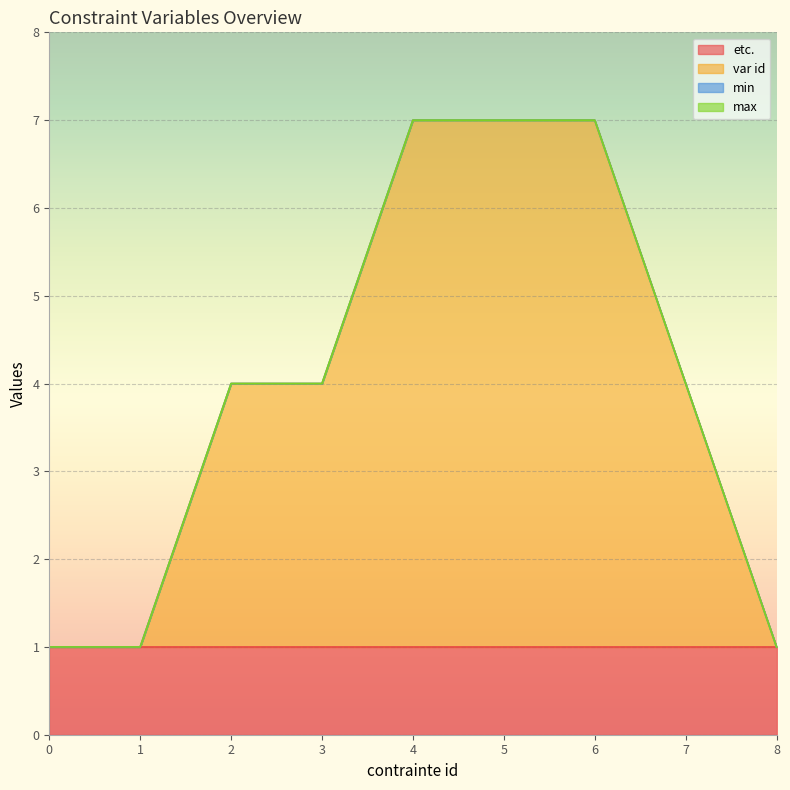

Reading right to left, list all the values displayed in this chart.

etc.: 8=1	7=1	6=1	5=1	4=1	3=1	2=1	1=1	0=1
var id: 8=0	7=3	6=6	5=6	4=6	3=3	2=3	1=0	0=0
min: 8=0	7=0	6=0	5=0	4=0	3=0	2=0	1=0	0=0
max: 8=0	7=0	6=0	5=0	4=0	3=0	2=0	1=0	0=0